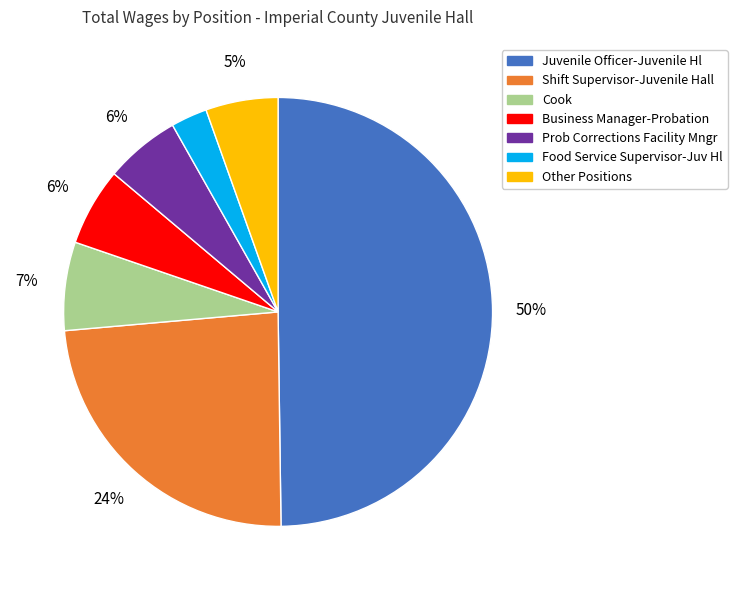

Do Business Manager-Probation and Juvenile Officer-Juvenile Hl together represent more than half of the pie?

Yes